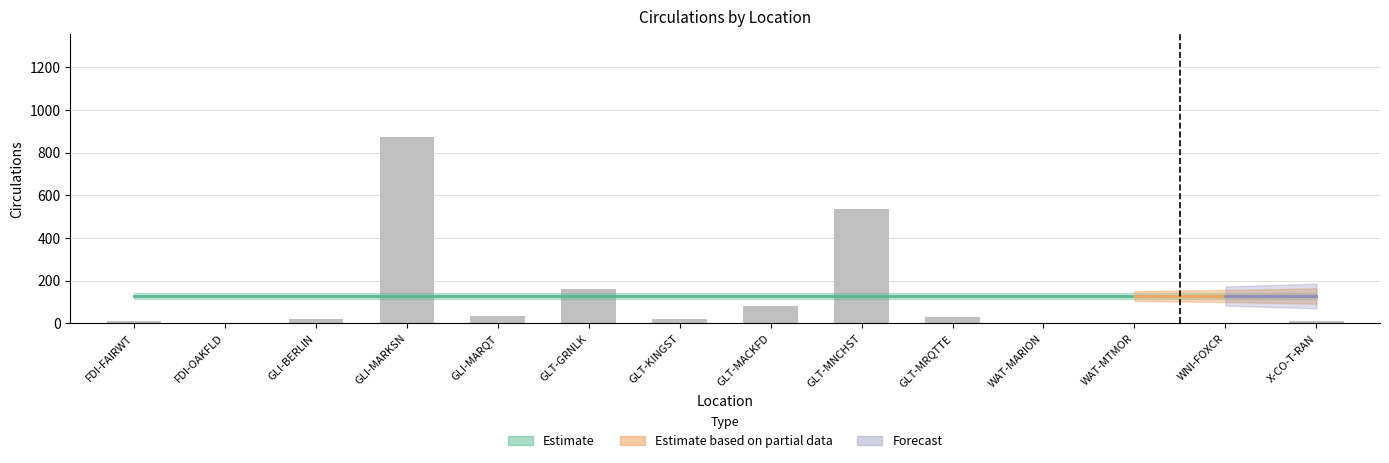

Between GLT-GRNLK and X-CO-T-RAN, which is larger?

GLT-GRNLK